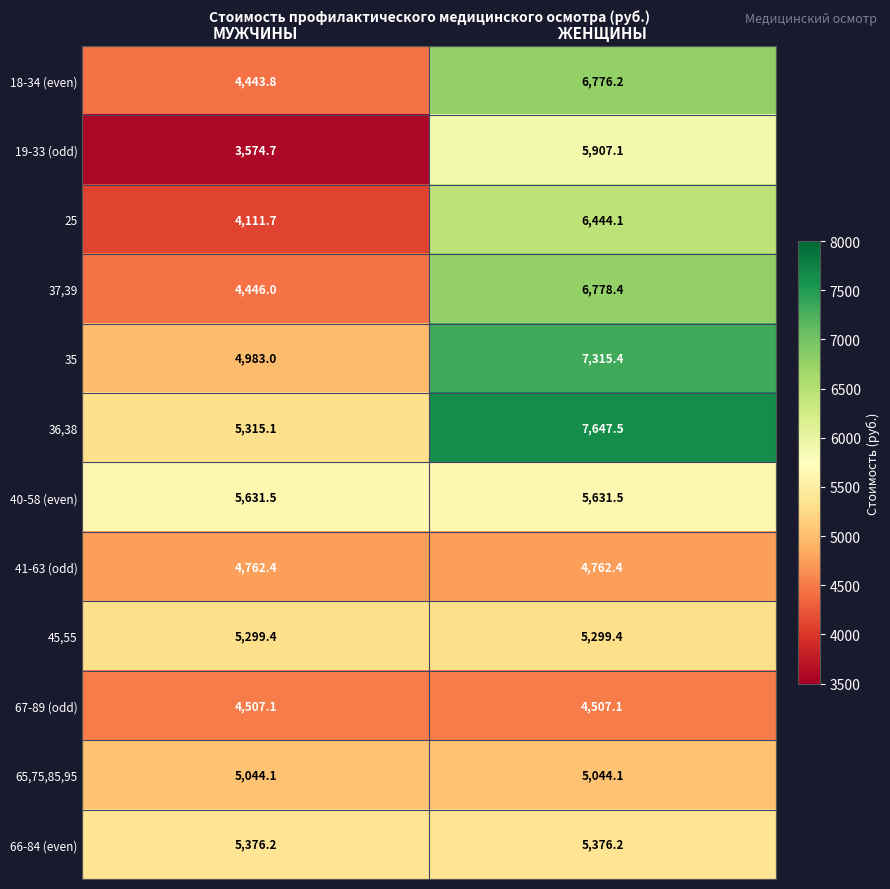

How many series are shown in this chart?

12